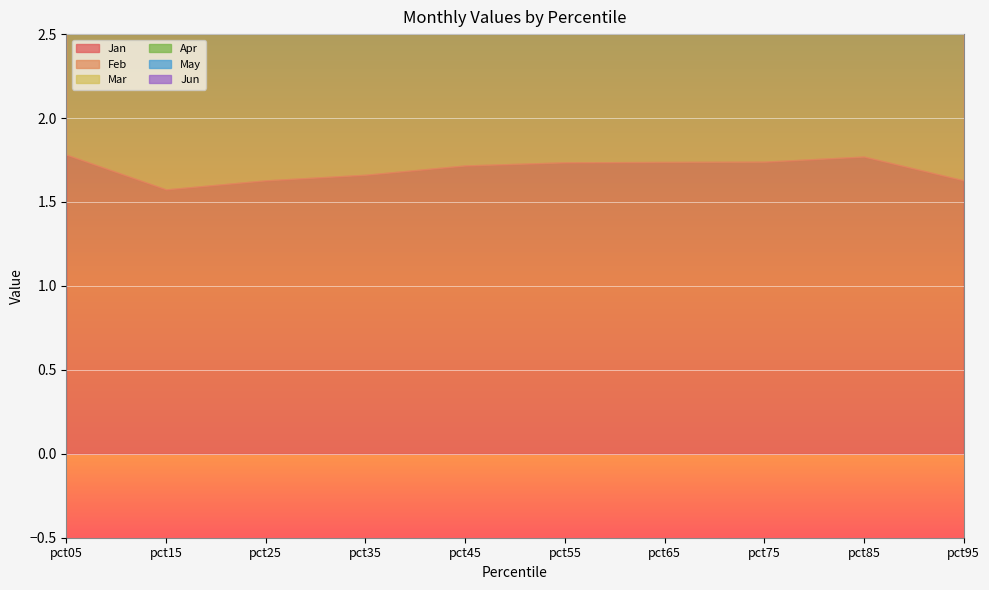

What is the total value across all series at pct65?

8.2